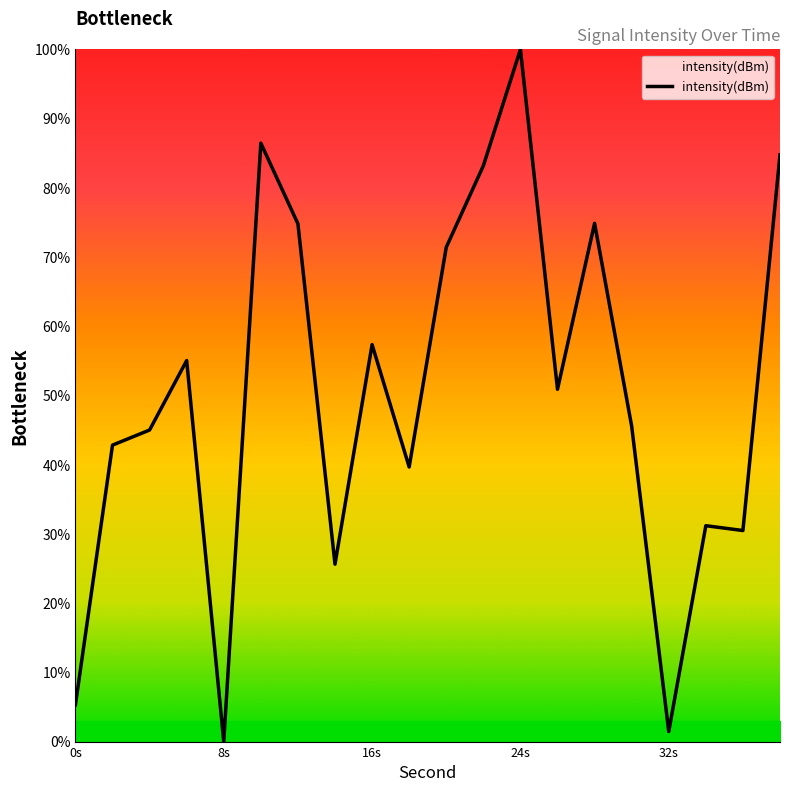

Is this an area chart (filled region under the line)?

No